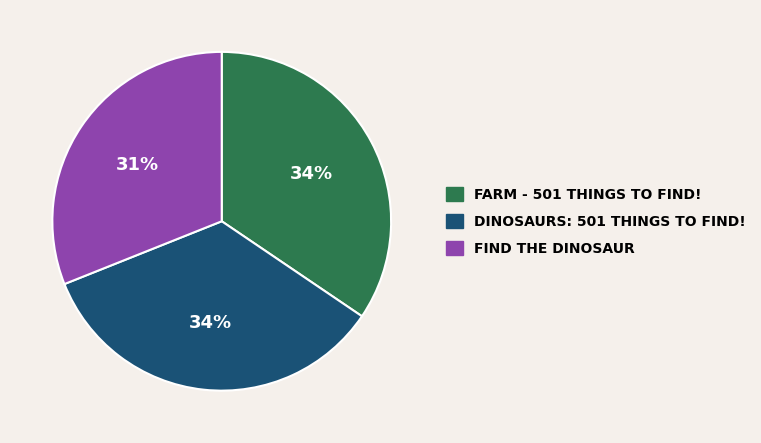

To the nearest percent, what is the average slice percentage?

33%